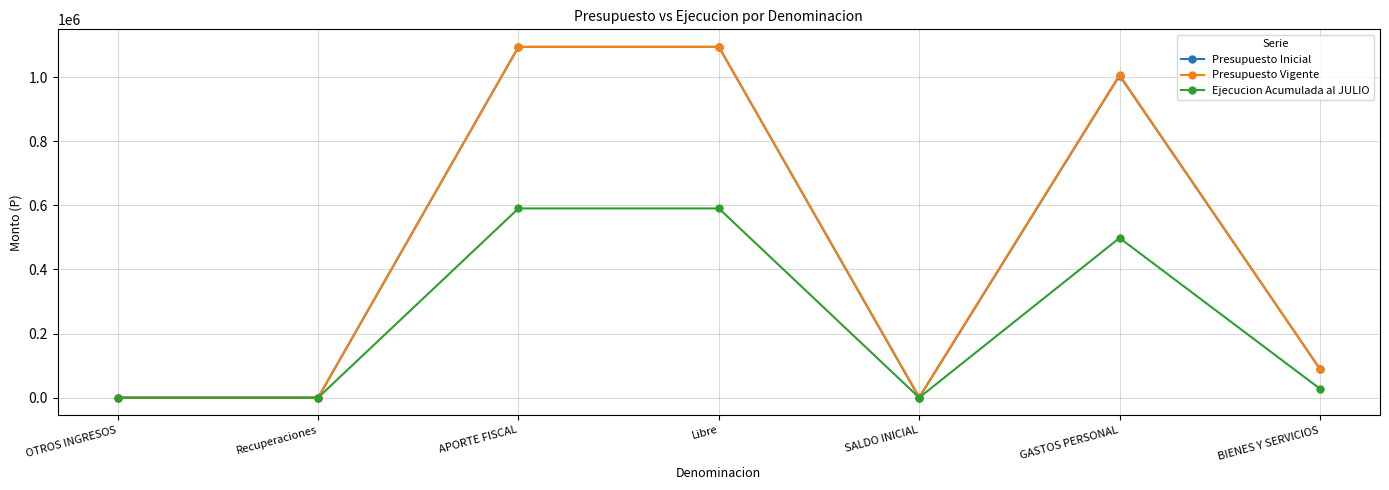

The value of Presupuesto Vigente at BIENES Y SERVICIOS is 89633. True or false?

True